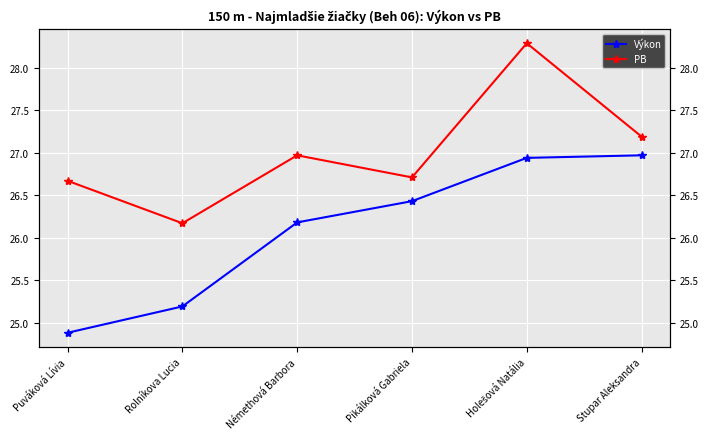

What is the smallest value displayed?

24.9